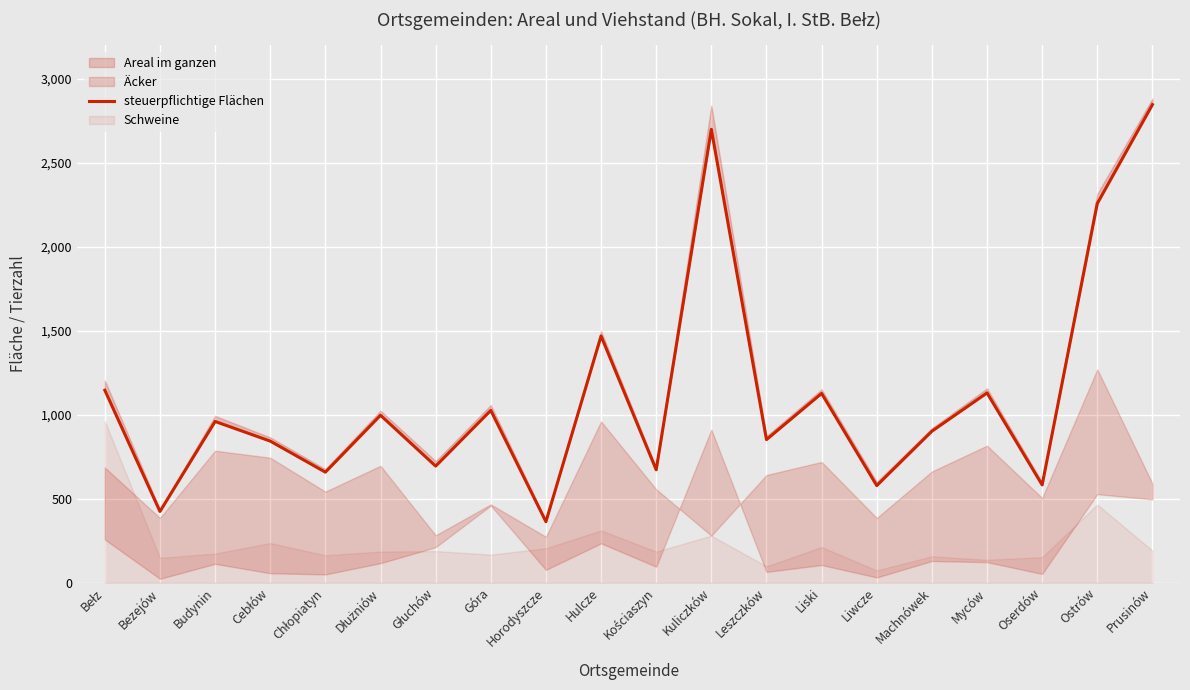

Which has a higher value, Bezejów or Liwcze?

Liwcze